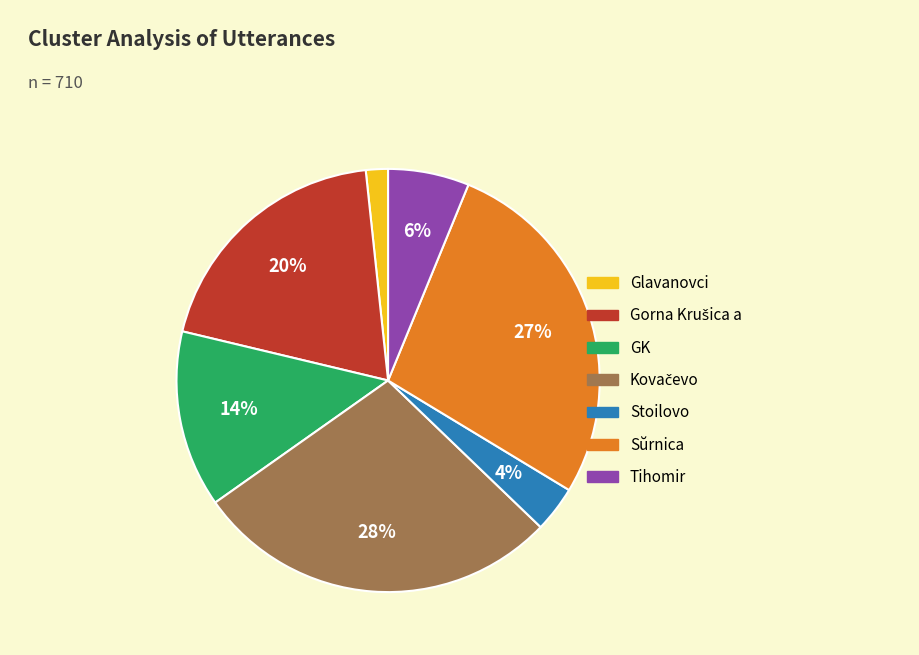

To the nearest percent, what is the average slice percentage?

14%